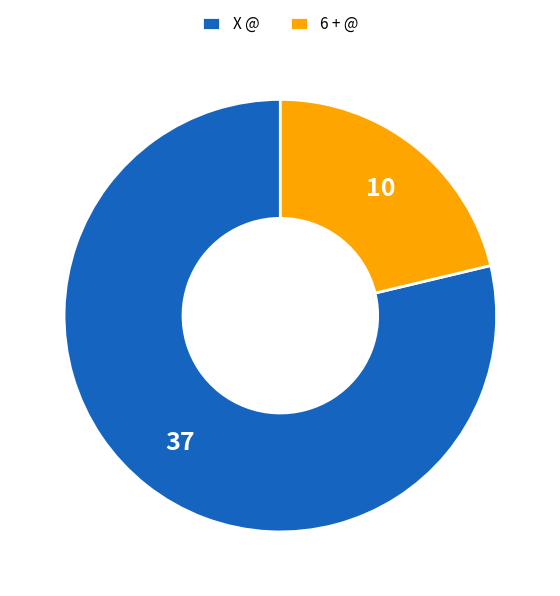

Which slice represents more than half of the pie?

X @